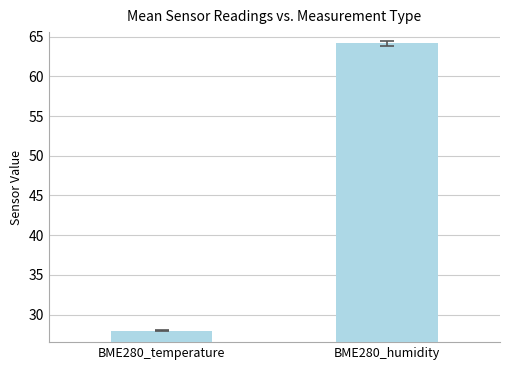

What is the maximum value shown in the chart?

64.2